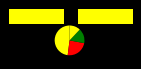

Rank the categories by value from highest to lowest.

Plško Radim, Hanzlík Jakub, Prokeš Štěpán, Bogner Tomáš